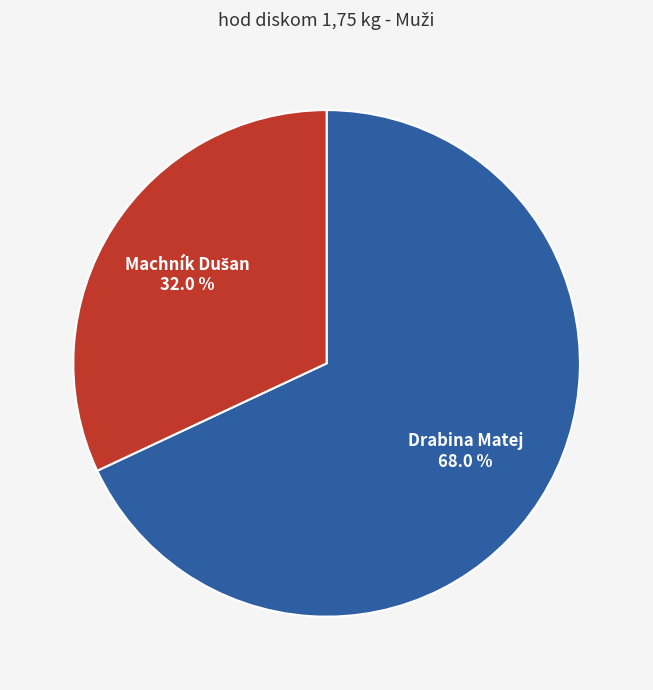

How much of the chart is everything except Drabina Matej?

32.0%